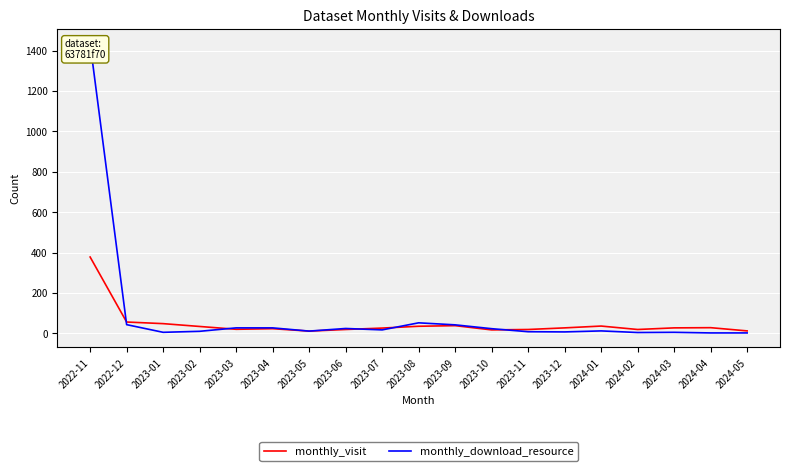

What value does the monthly_download_resource series have at 2023-09?

42